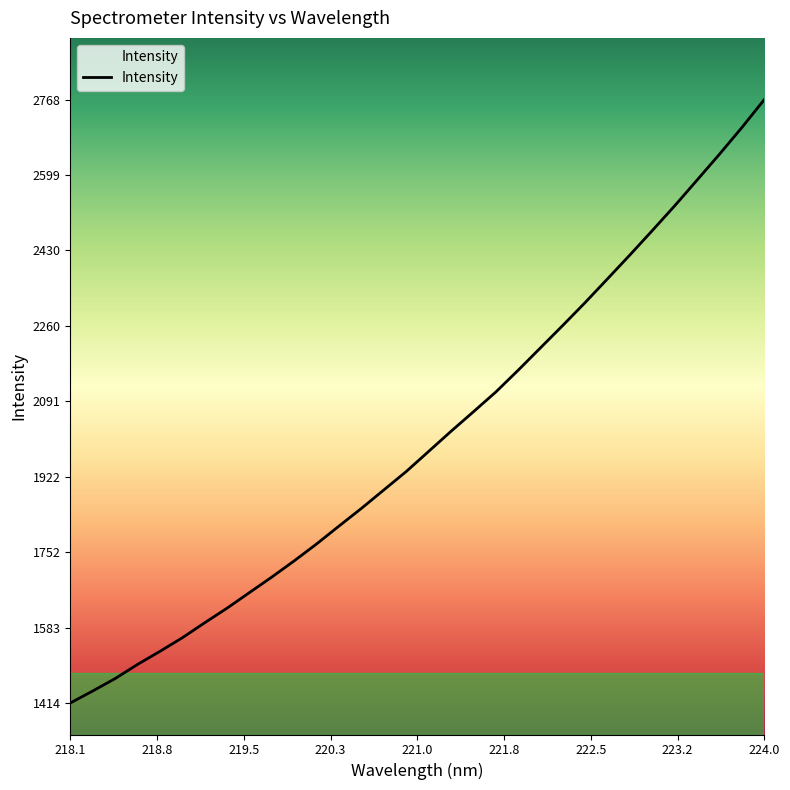

What is the maximum value shown in the chart?

2768.4